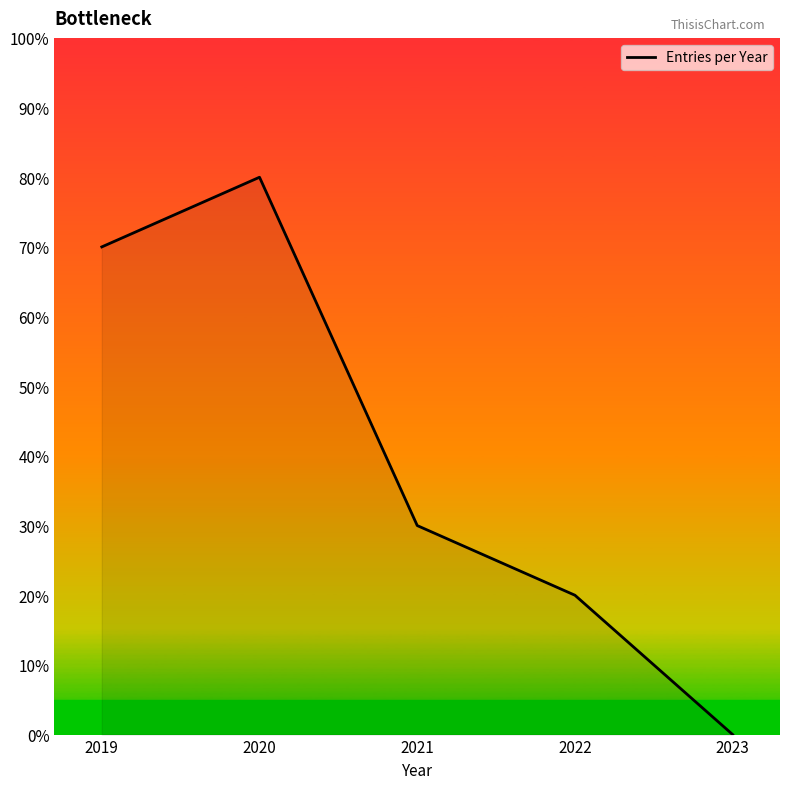

Reading left to right, list all the values displayed in this chart.

70	80	30	20	0